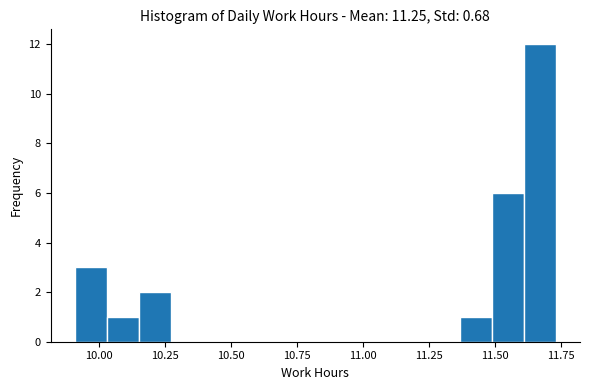

Read against the x-axis, roughly where is the centre of the tallest bar?

11.65